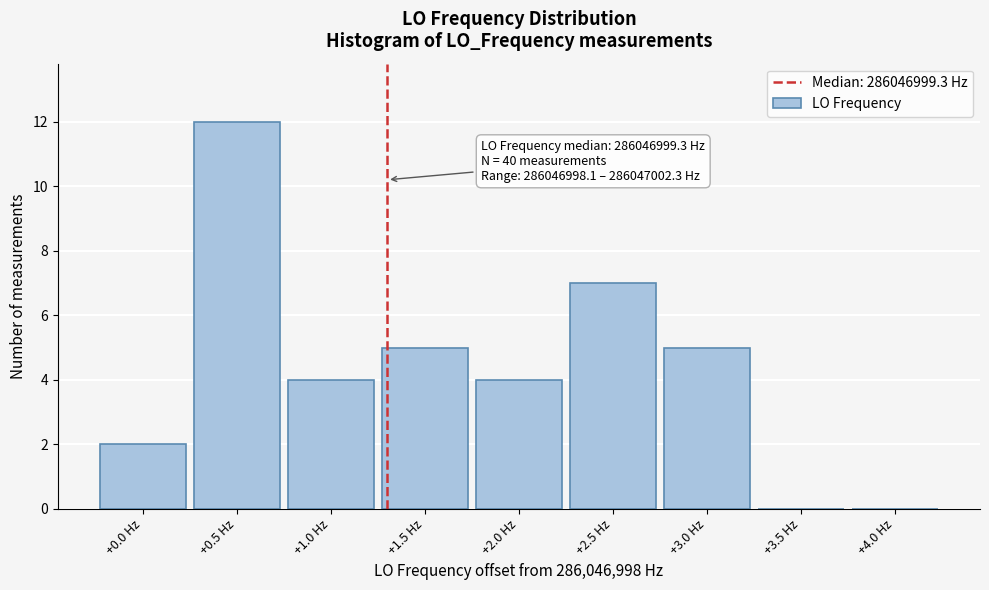

Which range on the x-axis has the tallest bar?

0.25 to 0.75